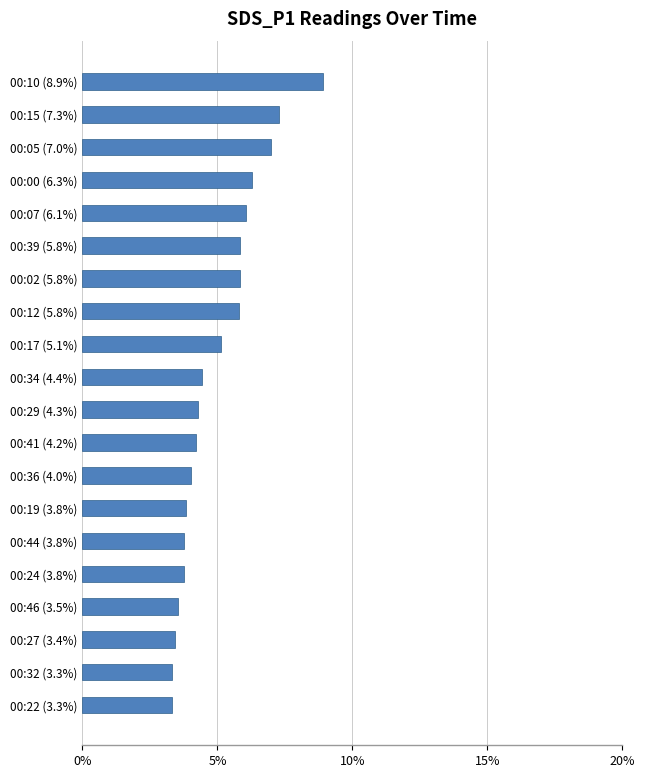

True or false: the data shows 11.5 at 00:15 (7.3%).

False